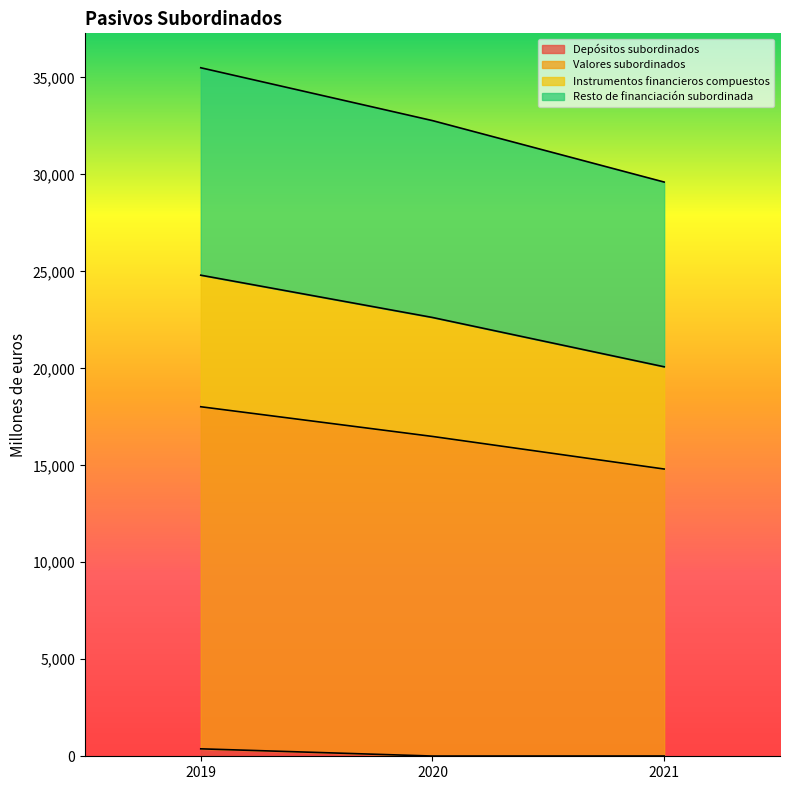

The value of Valores subordinados at 2021 is 12124. True or false?

False